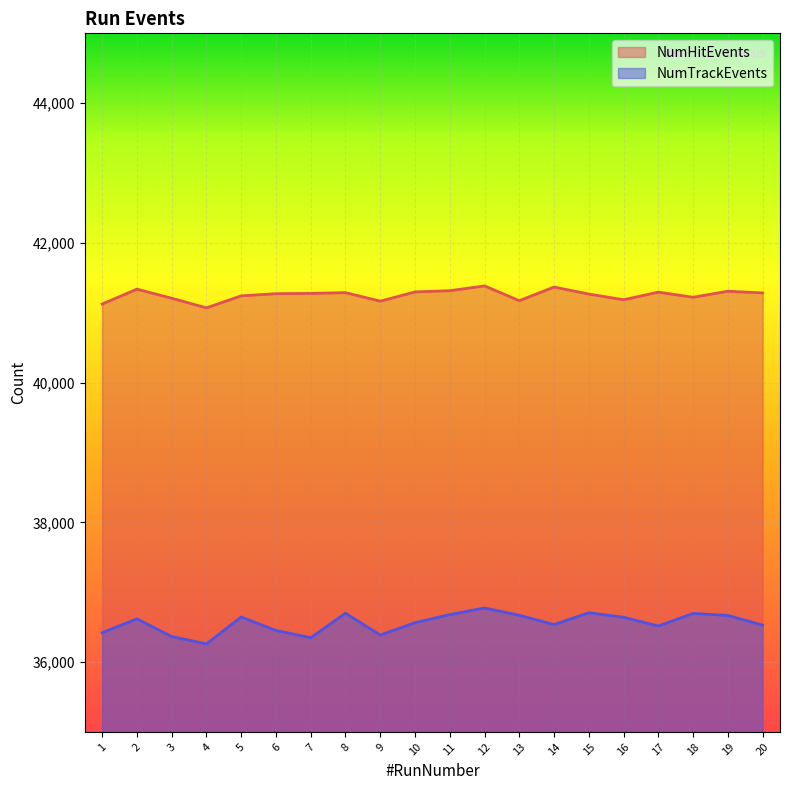

What is the minimum value for NumTrackEvents?

36259